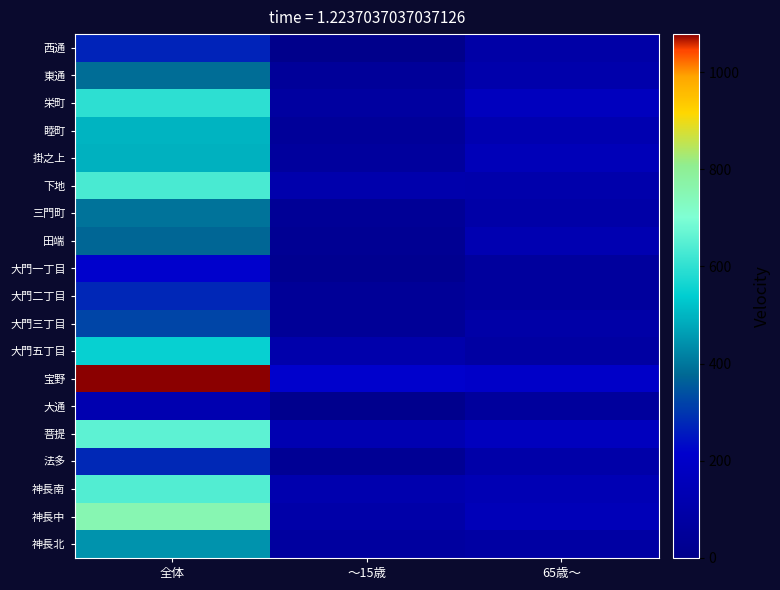

What is the total value across all series at 65歳～?

2154